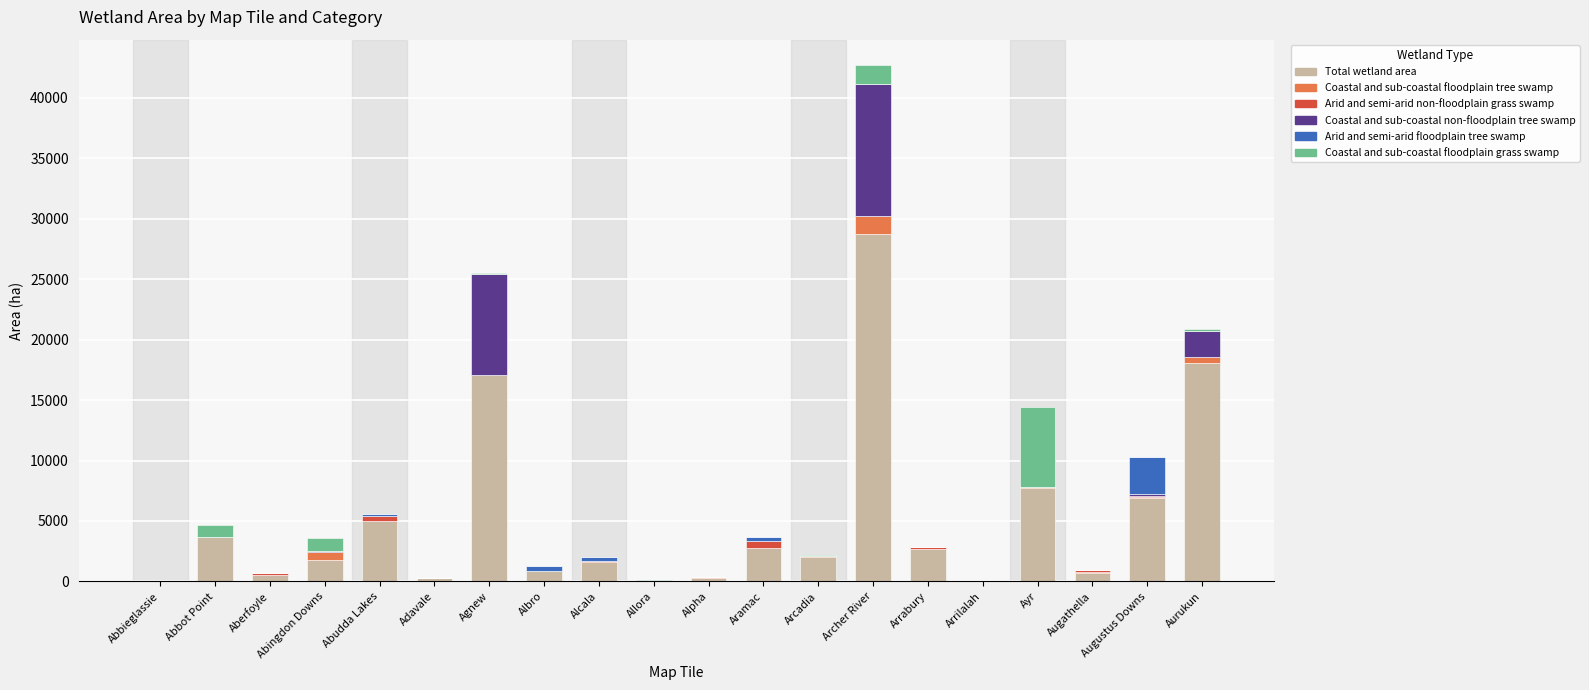

What are all the series names shown in the legend?

Total wetland area, Coastal and sub-coastal floodplain tree swamp, Arid and semi-arid non-floodplain grass swamp, Coastal and sub-coastal non-floodplain tree swamp, Arid and semi-arid floodplain tree swamp, Coastal and sub-coastal floodplain grass swamp